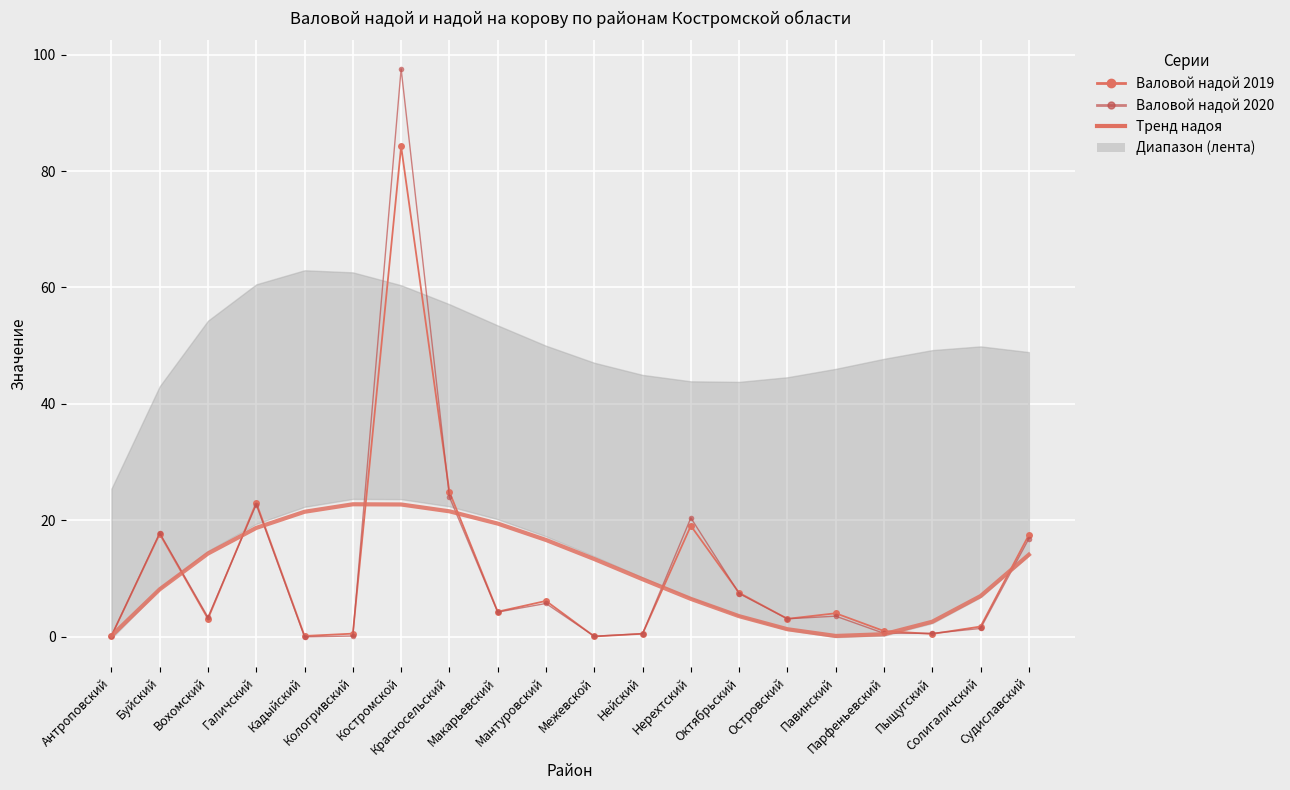

What is the label of the 10th point from the right?

Межевской